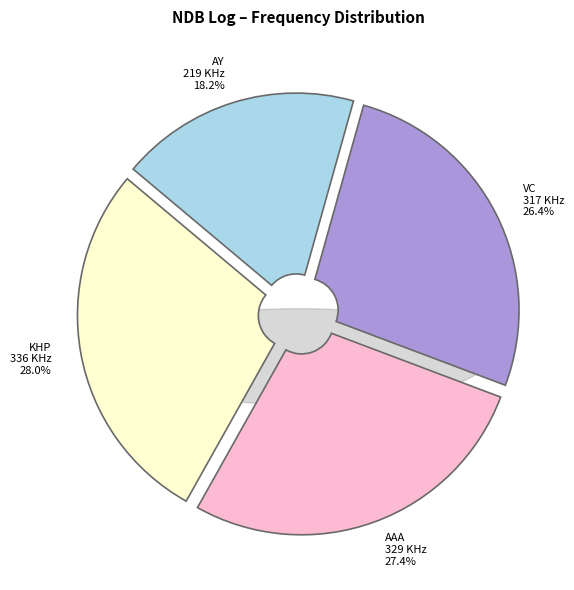

To the nearest percent, what is the combined percentage of 08:08 (317 KHz) and 03:11 (336 KHz)?

54%